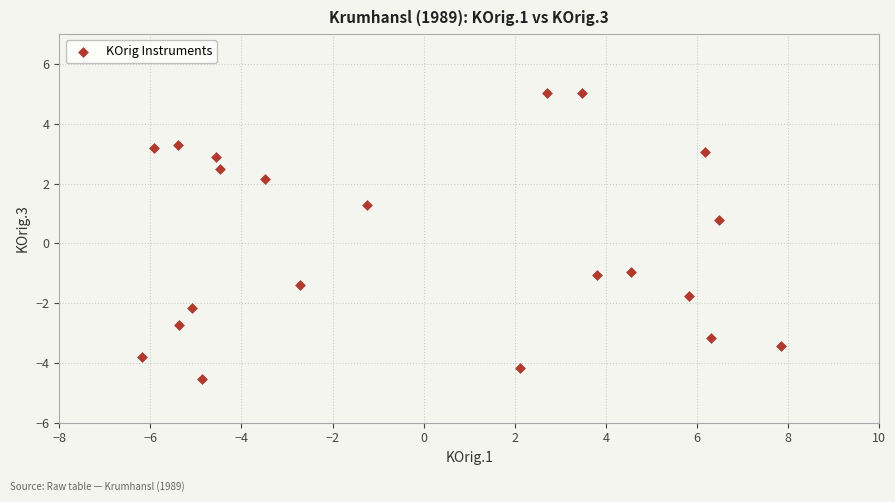

What is the range of X values (max minus min)?

14.0